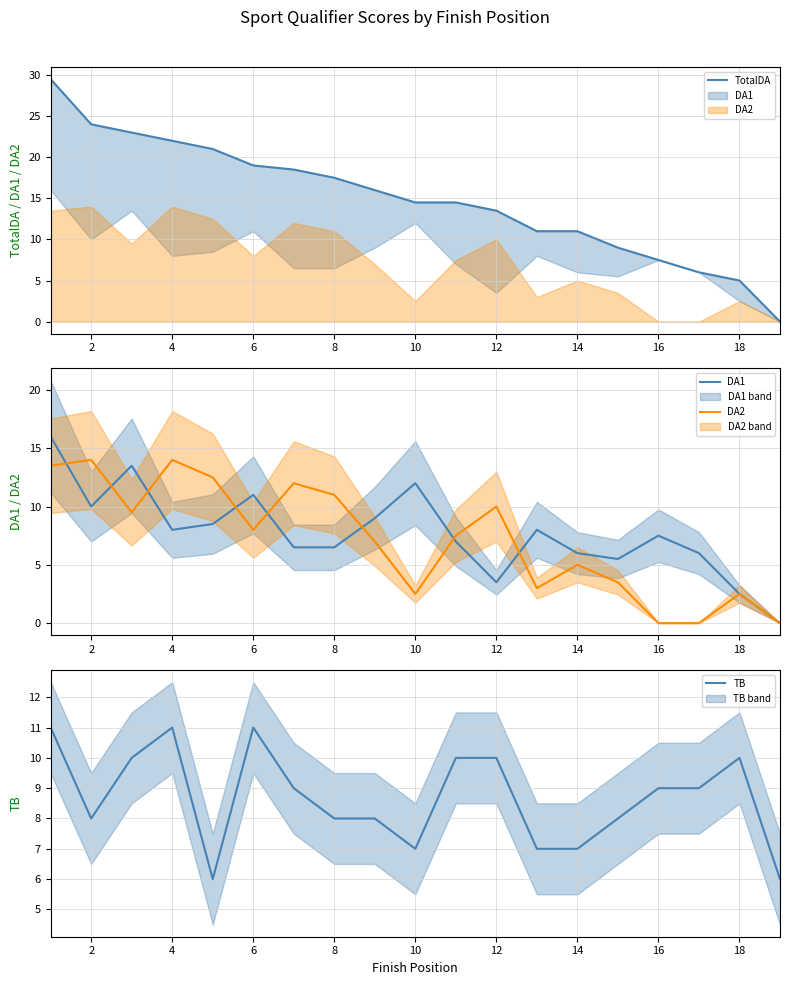

Where is the first local maximum for TB?

4